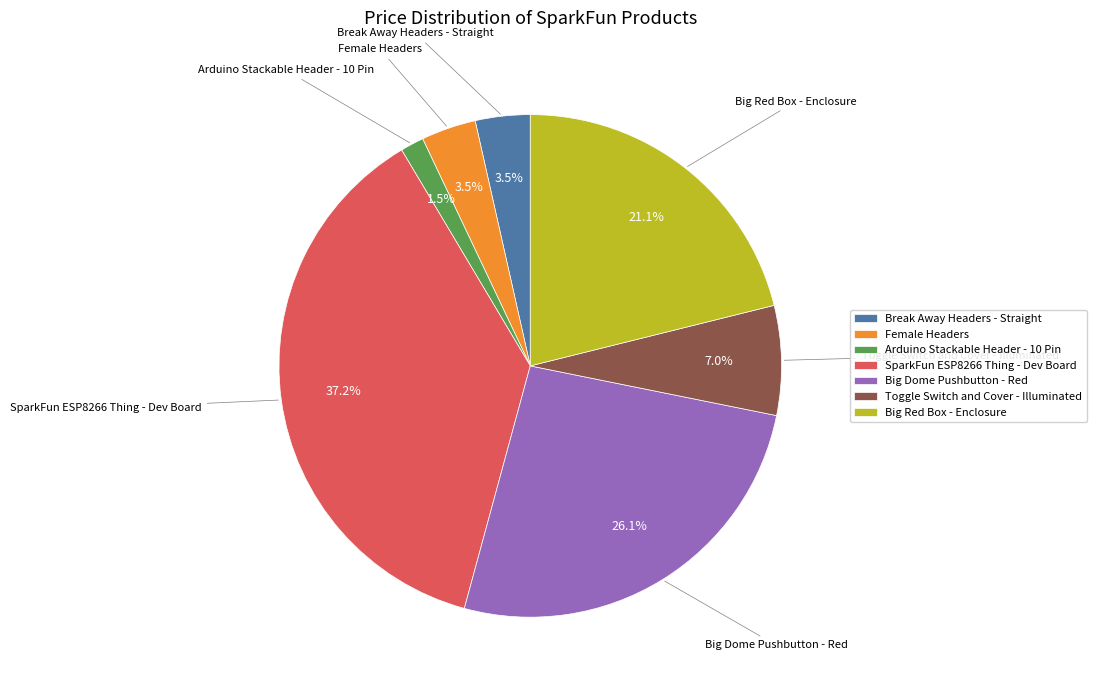

To the nearest percent, what is the difference between the largest and smallest slice percentages?

36%